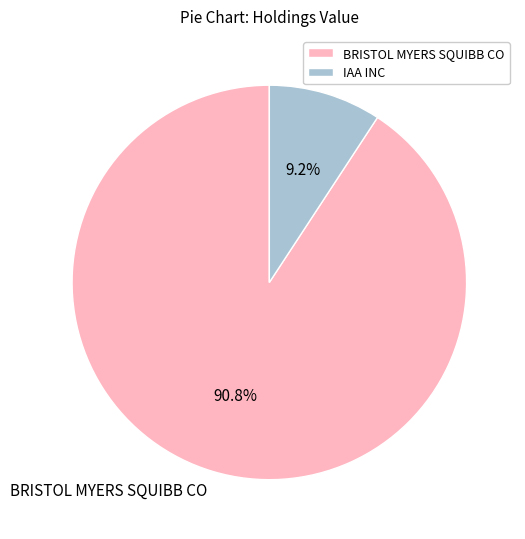

True or false: BRISTOL MYERS SQUIBB CO accounts for 91% of the total.

True